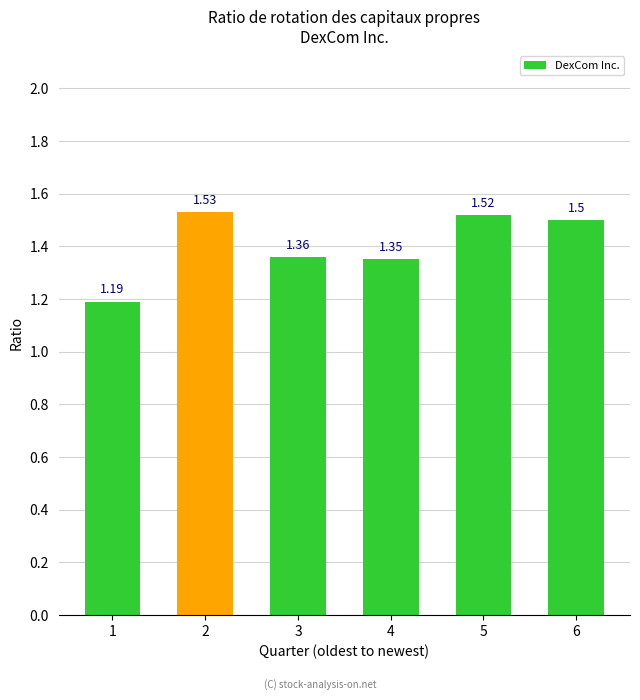

What is the maximum value shown in the chart?

1.5